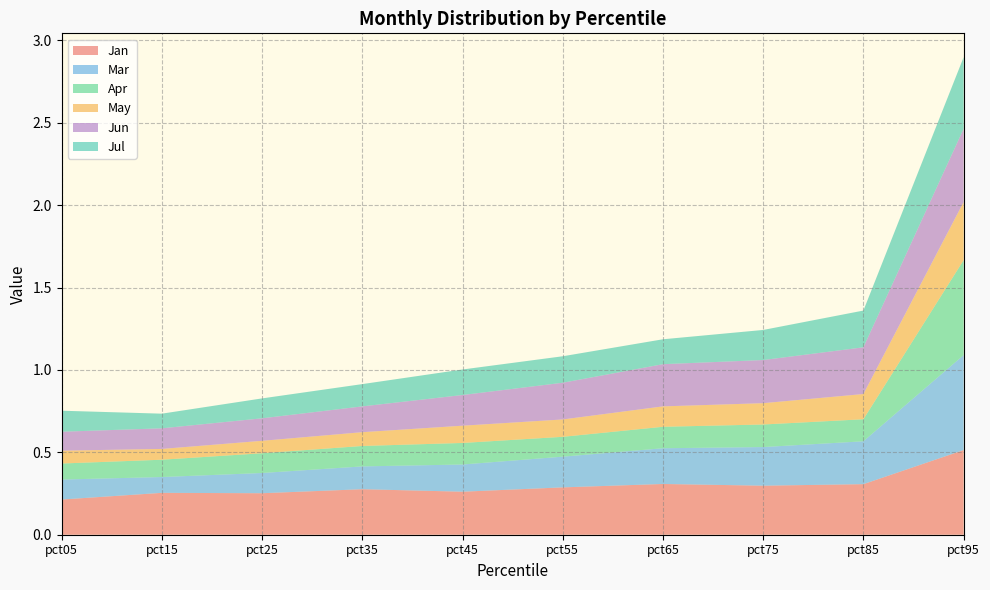

Is the value of Jul at pct45 greater than the value of Mar at pct25?

Yes